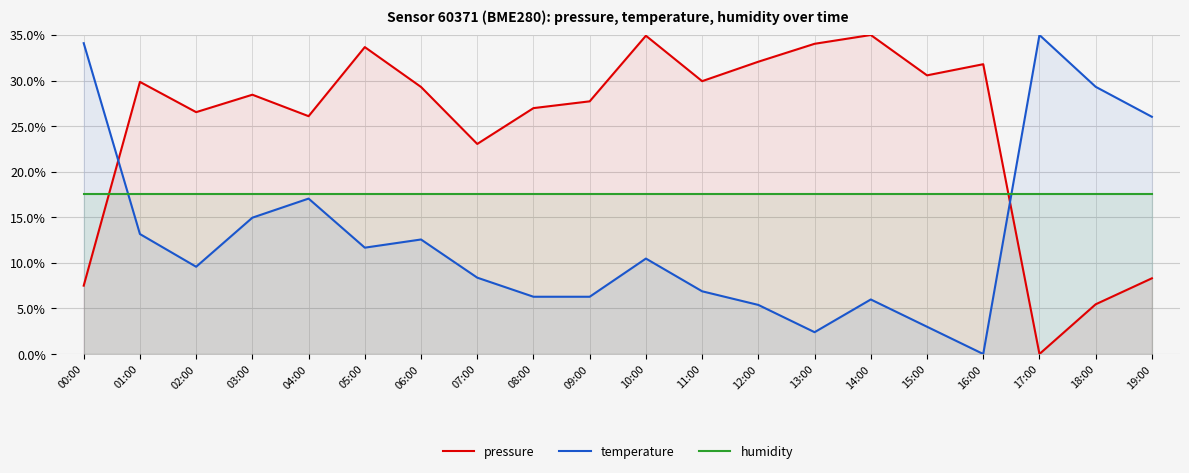

Is the value of humidity at 10:00 greater than the value of temperature at 05:00?

Yes